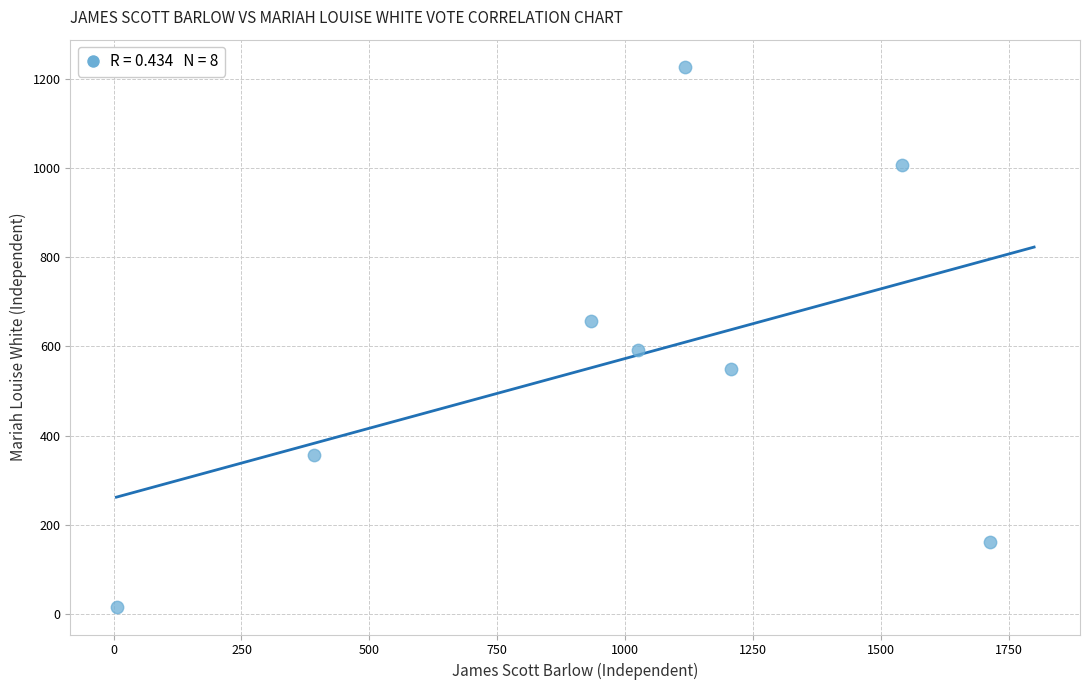

What is the average X value?

992